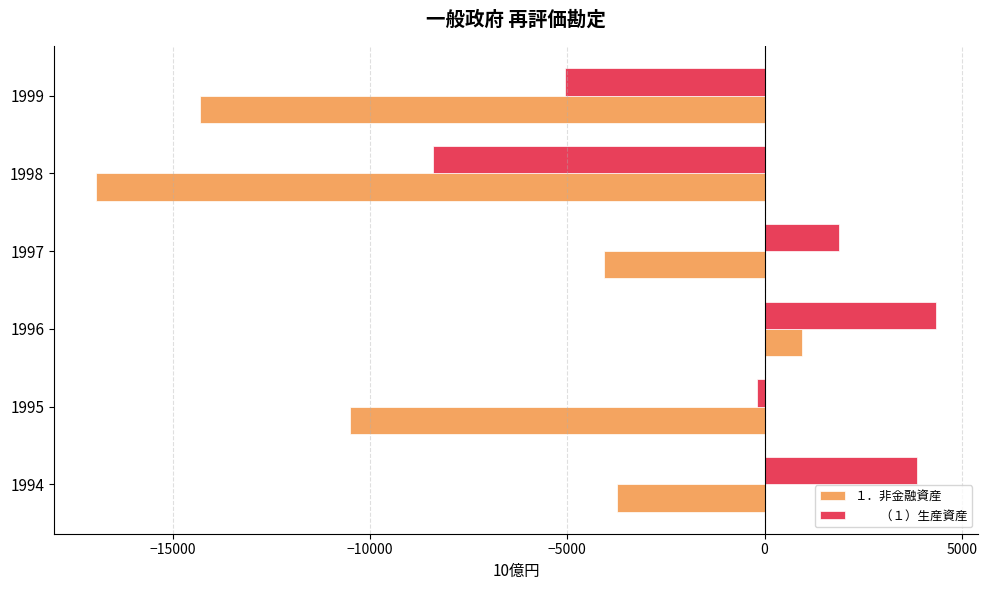

At which category is the sum across all series the highest?

1996